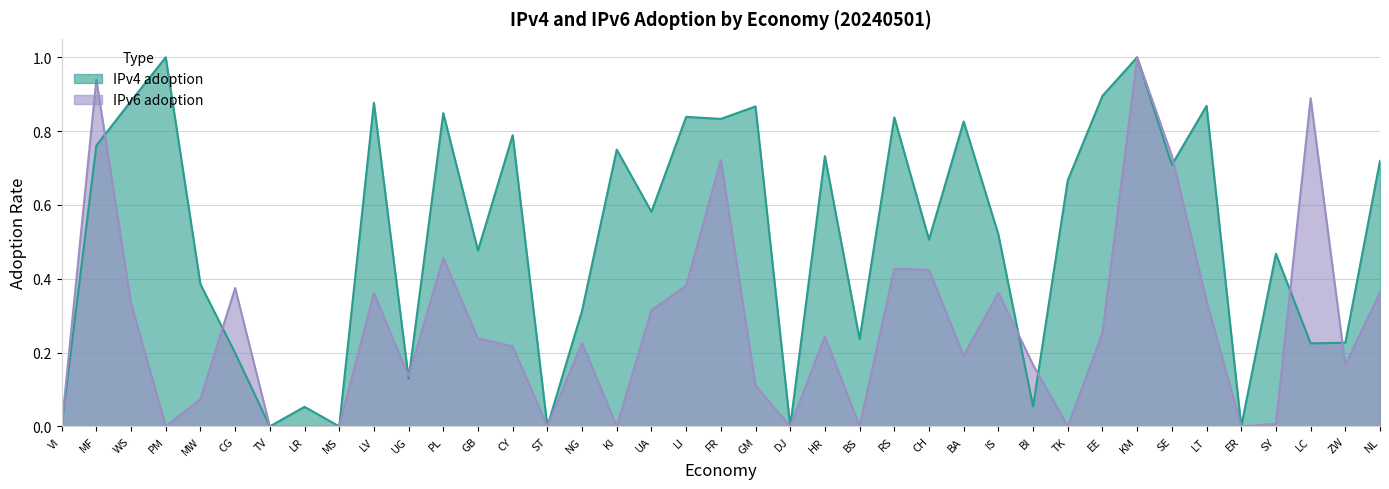

Which label corresponds to the smallest value in the chart?

TV